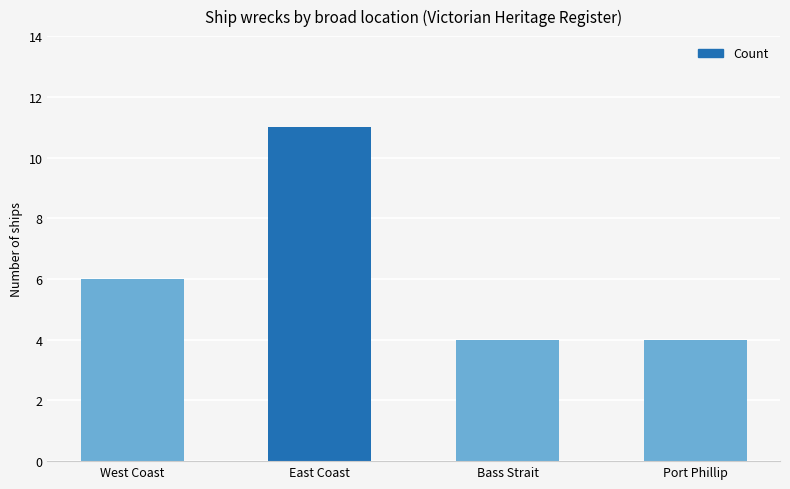

What is the average value?

6